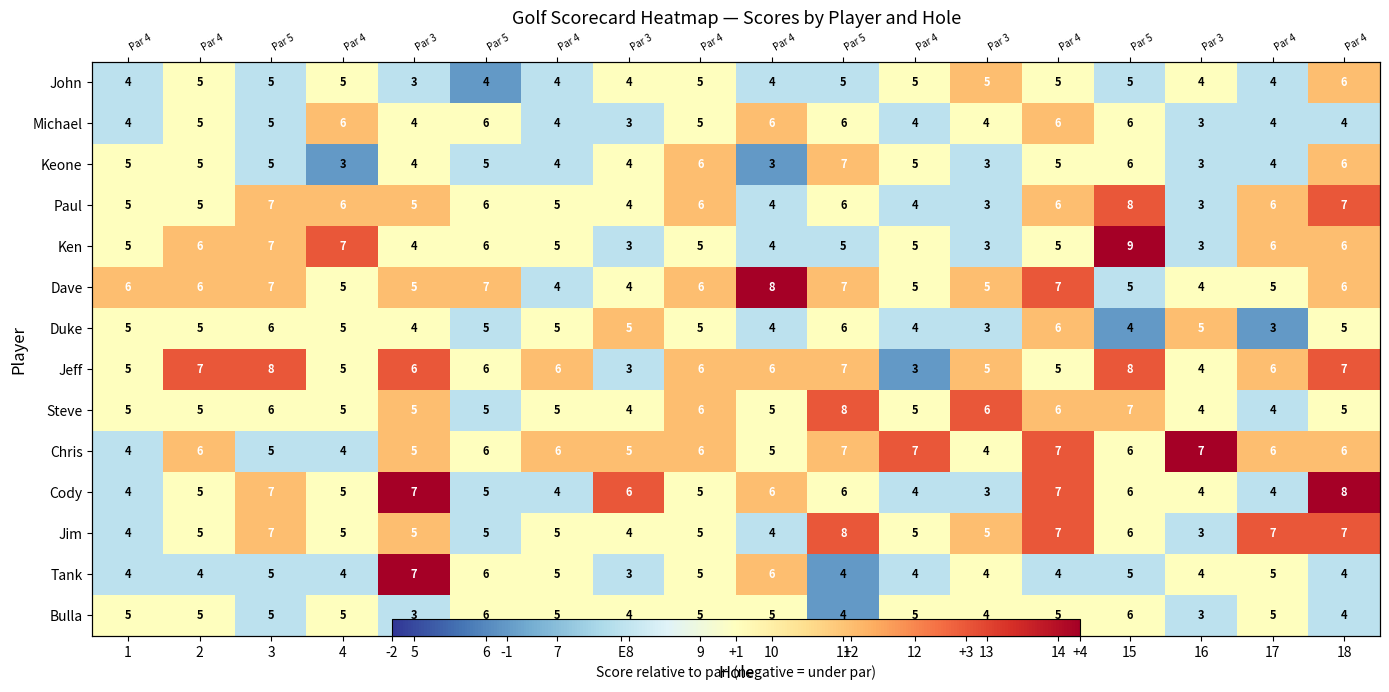

Which series changed the most between 5 and 9?

Cody